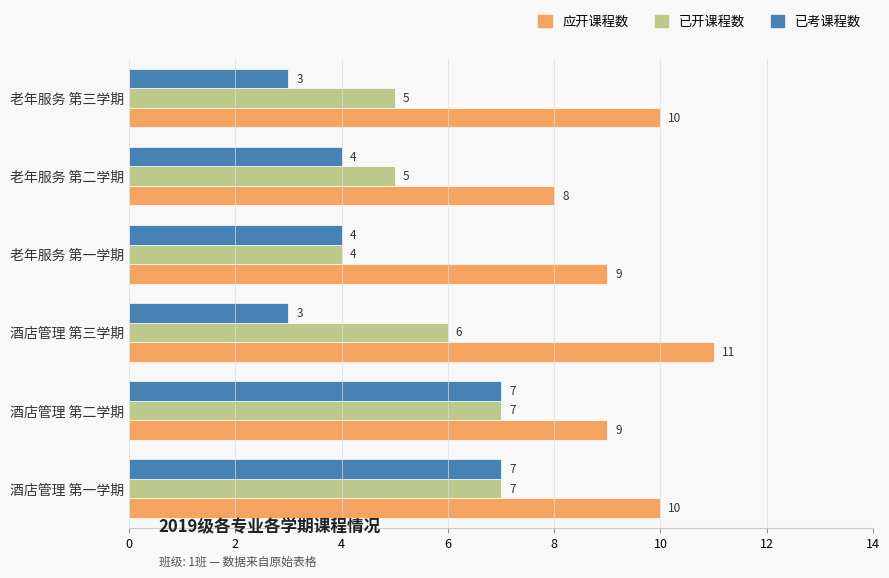

What is the difference between the maximum and minimum values in the 已开课程数 series?

3